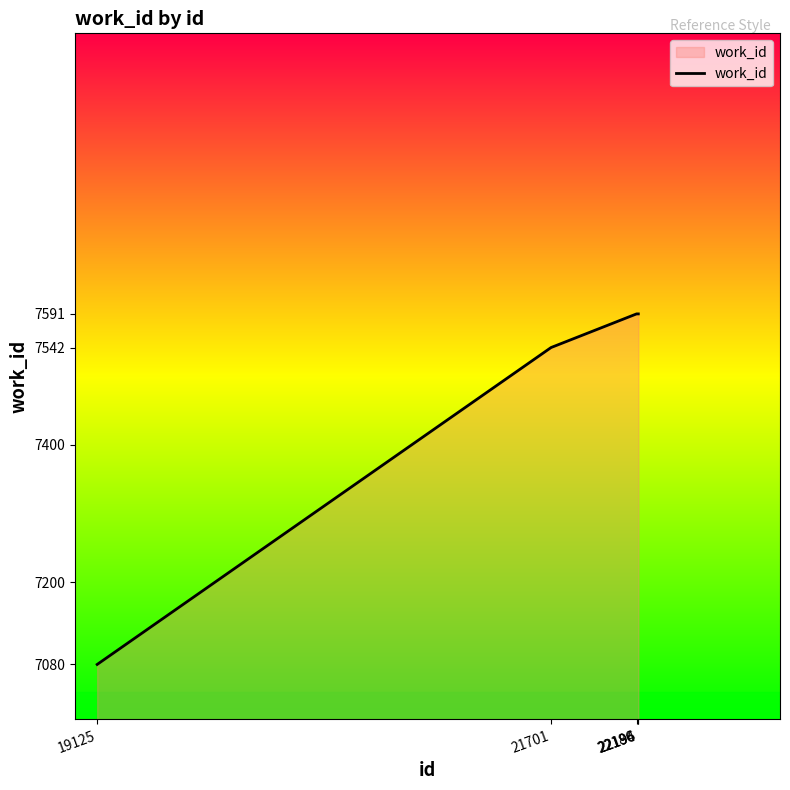

At which label is the value closest to 7335?

21701